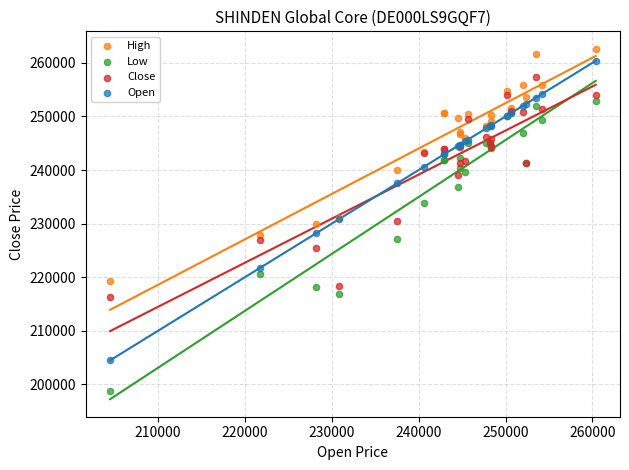

What is the X range (max minus min) for the scatter plot?

55909